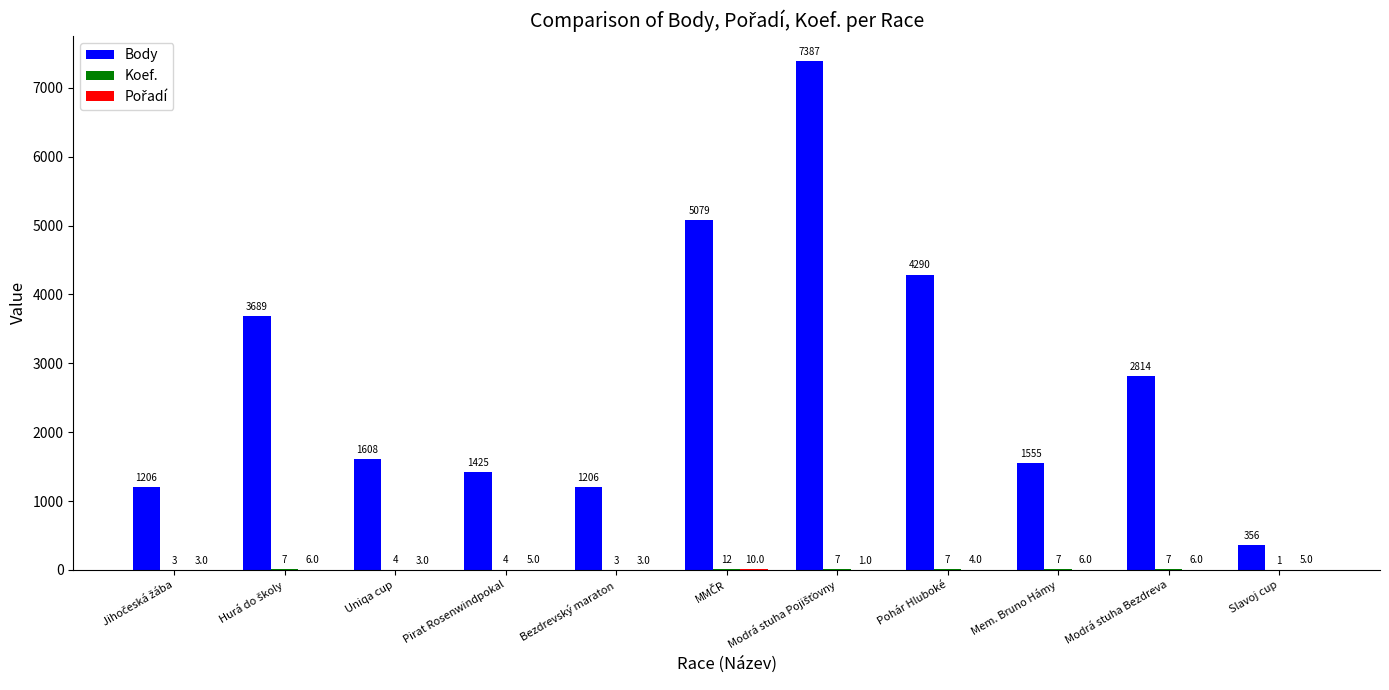

What is the maximum value shown in the chart?

7387